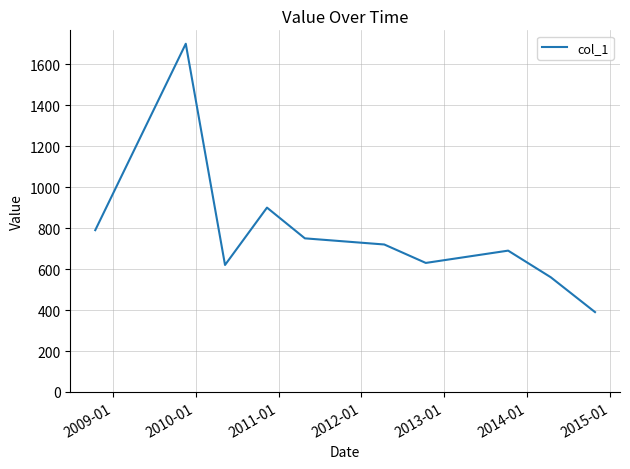

What is the difference between the maximum and minimum values?

1310